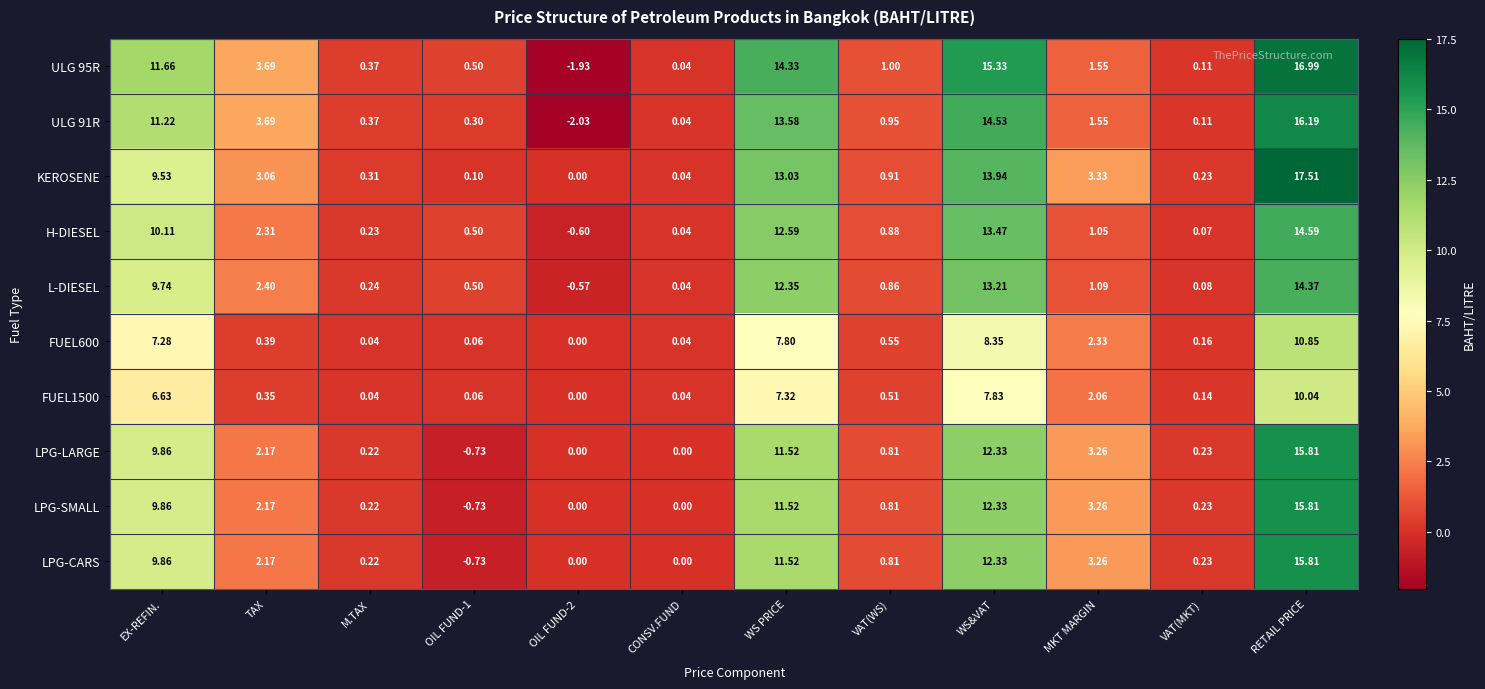

Between OIL FUND-1 and RETAIL PRICE, which series saw the biggest shift?

KEROSENE